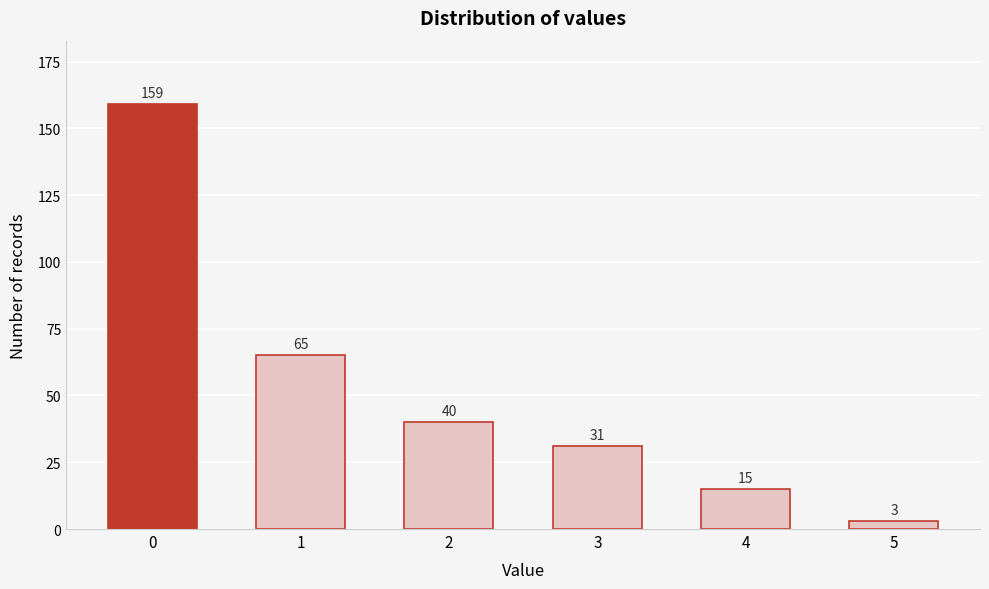

Reading left to right, extract all data points from this chart.

159	65	40	31	15	3